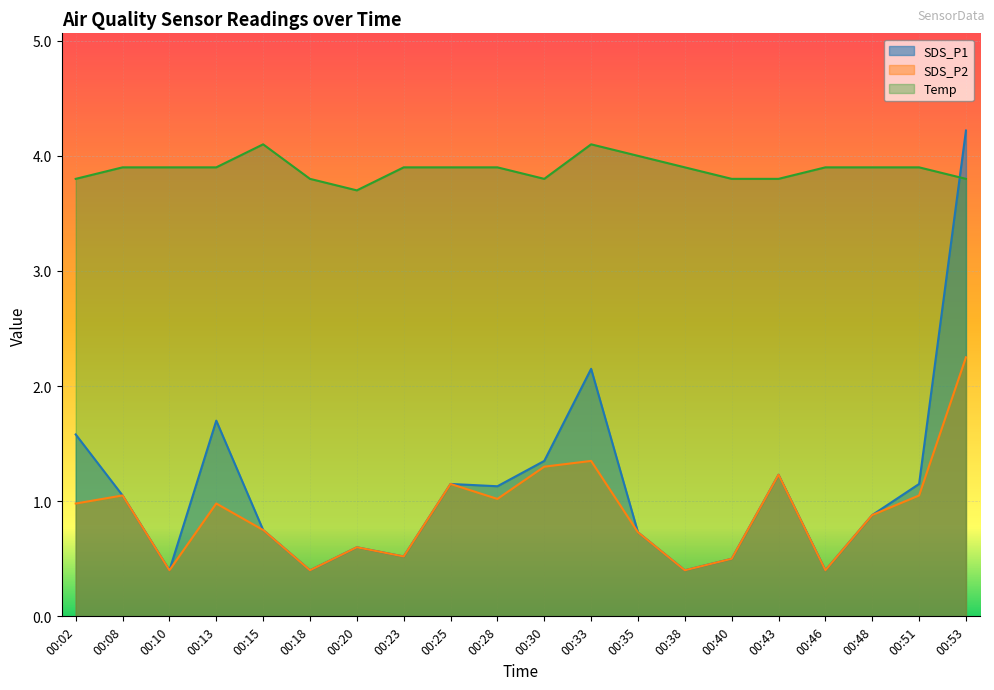

What is the value of the SDS_P2 point at the 16th from the left?

1.2